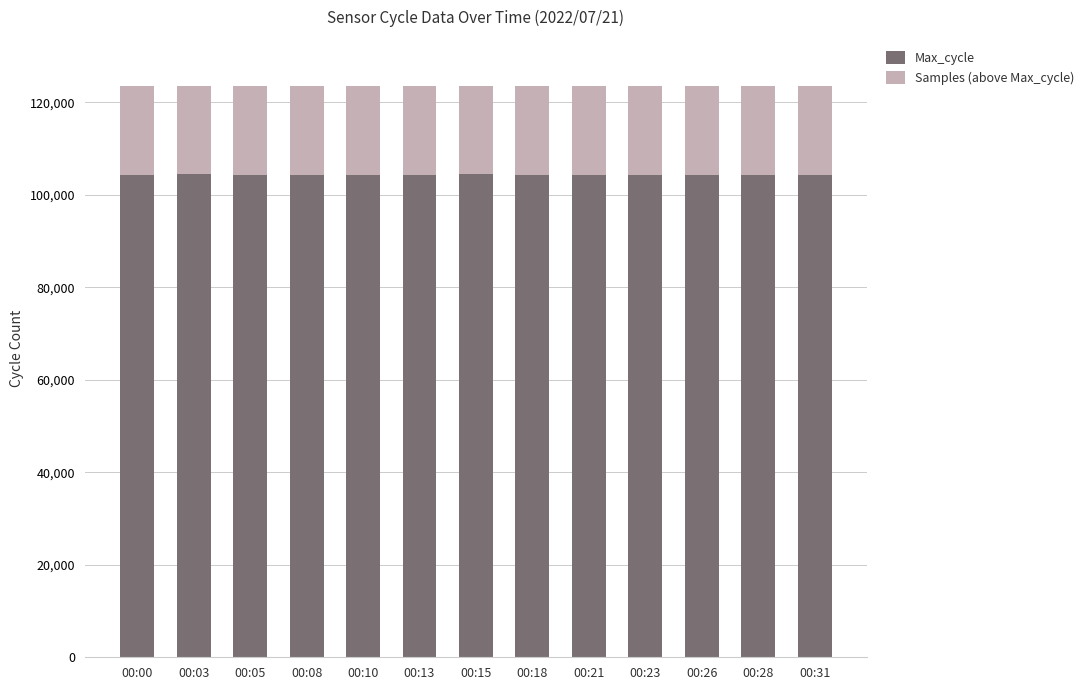

What is the total value across all series at 00:00?

123535